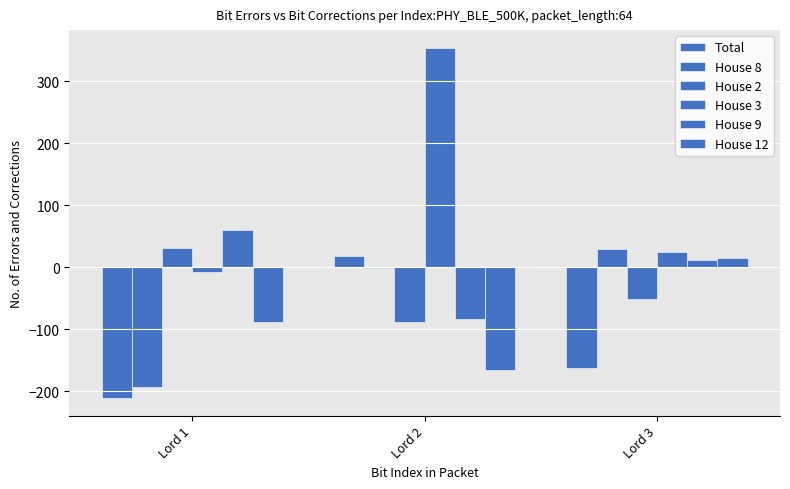

How many values in the House 12 series exceed -89?

1